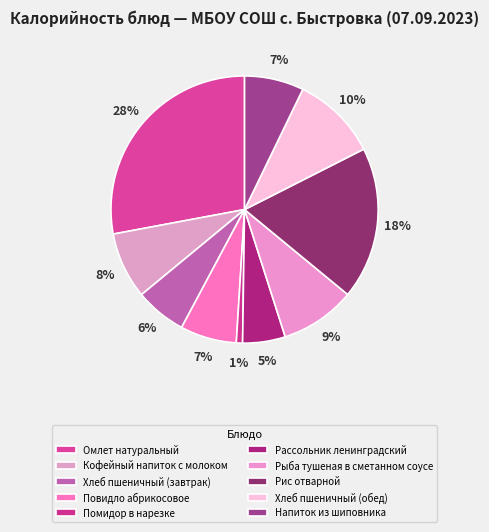

The Кофейный напиток с молоком slice represents 3% of the pie. True or false?

False